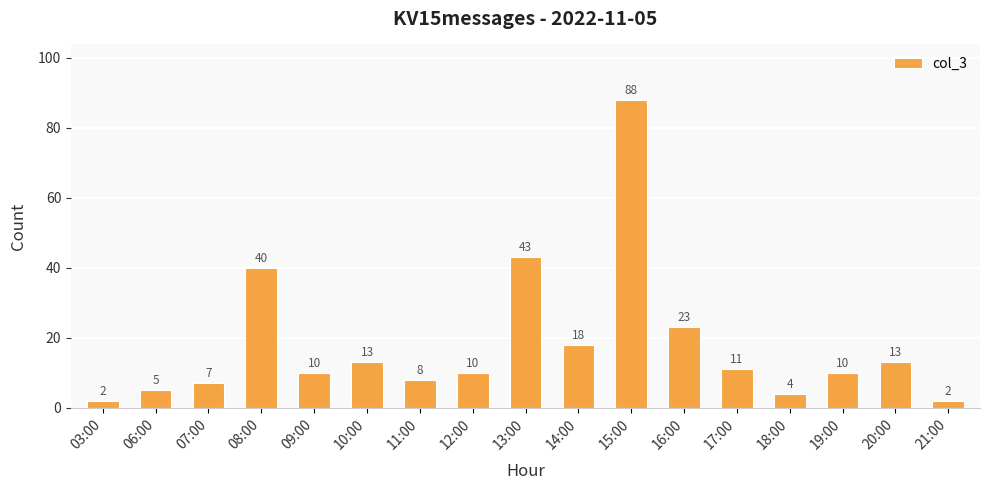

At which category does the chart reach its peak across all series?

15:00